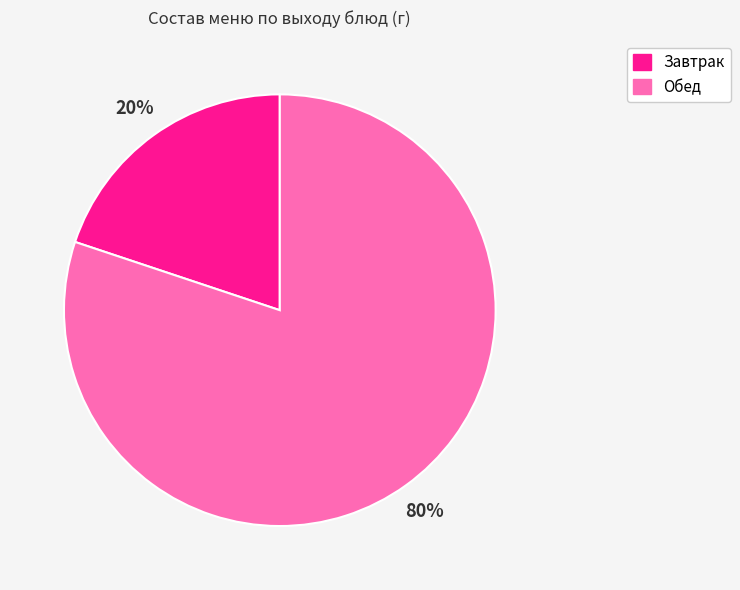

Is there any slice that represents more than half of the pie?

Yes